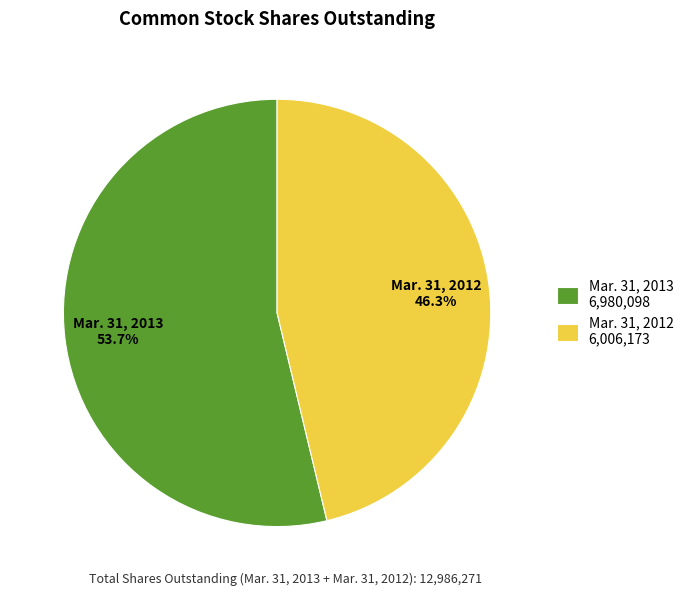

Rank the categories by value from highest to lowest.

Mar. 31, 2013, Mar. 31, 2012